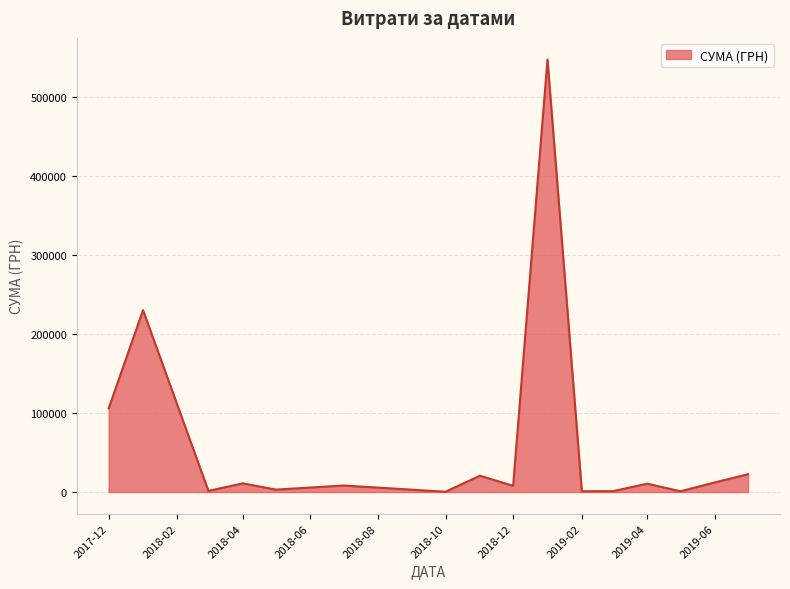

What is the maximum value shown in the chart?

546929.7